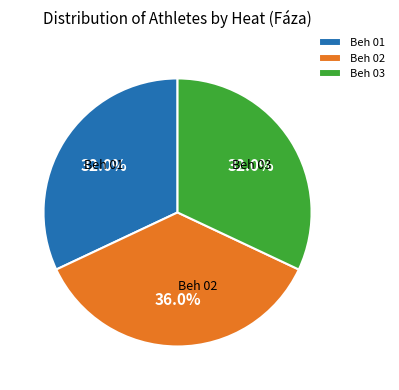

Which category has the biggest portion of the pie?

Beh 02